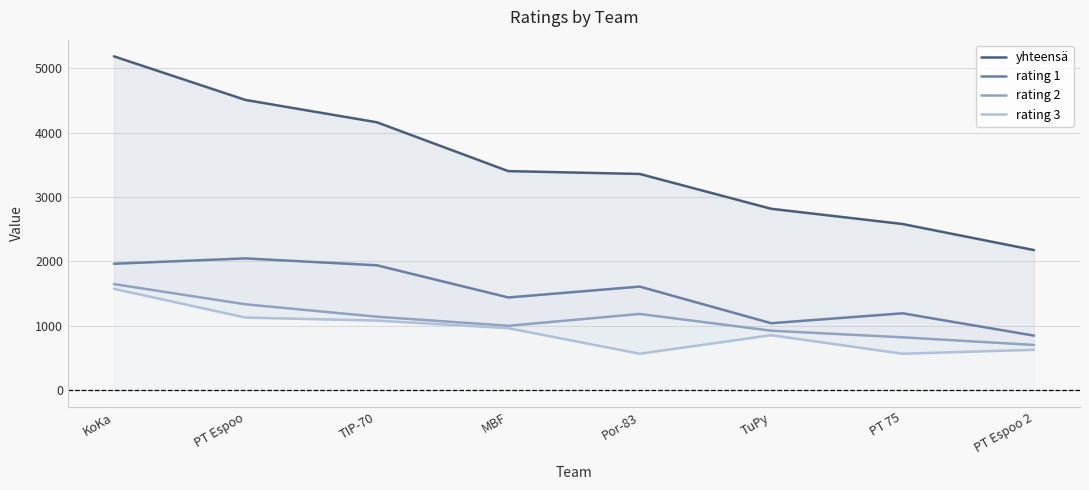

What is the approximate value of yhteensä at PT Espoo, to the nearest 10?

4510